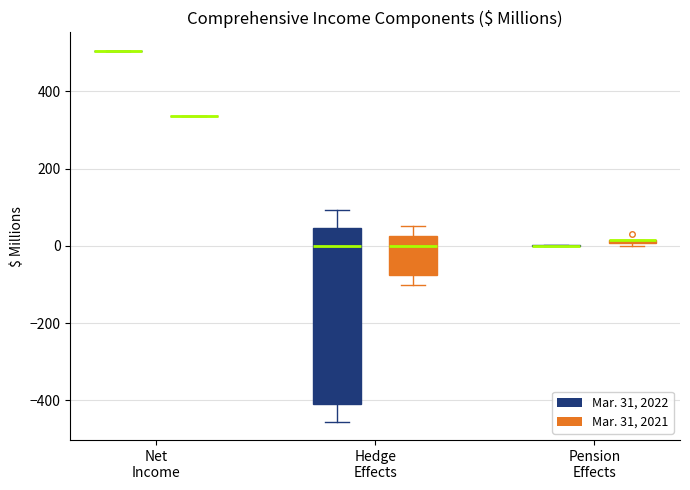

Which box is the tallest, from its lower edge to its upper edge?

Hedge Effects (Mar. 31, 2022)